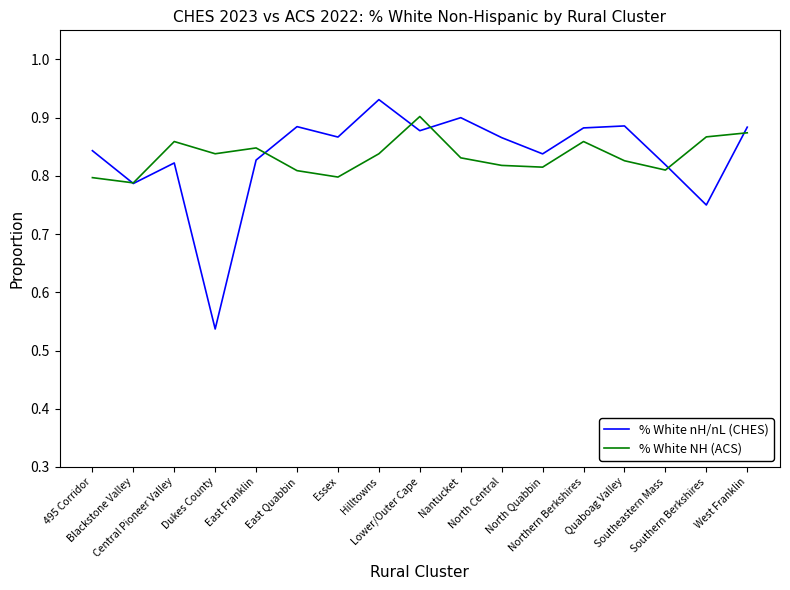

What is the average value of the % White NH (ACS) series?

0.8